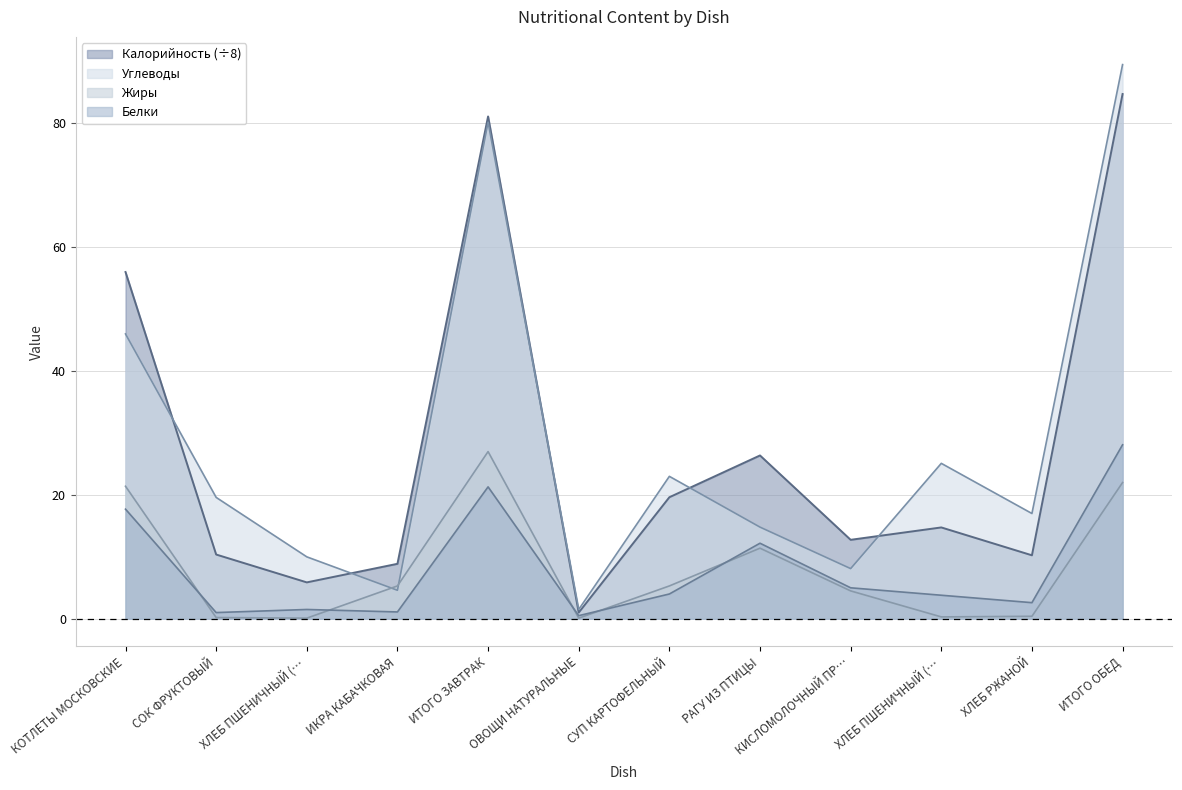

At how many categories does at least one series exceed 73?

2